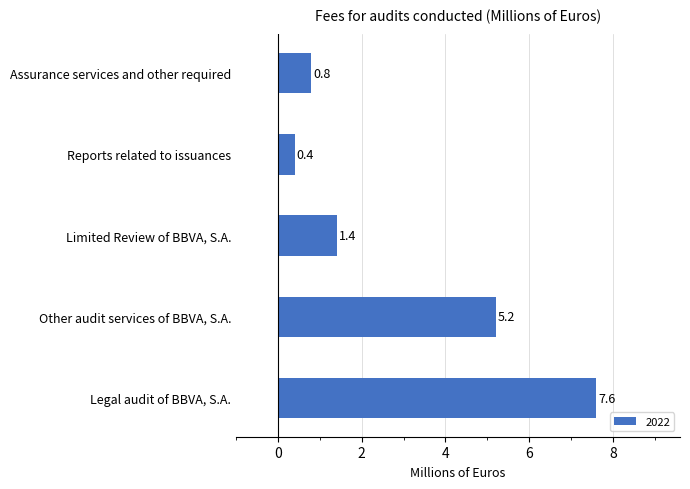

List the labels in order of value, largest first.

Legal audit of BBVA, S.A., Other audit services of BBVA, S.A., Limited Review of BBVA, S.A., Assurance services and other required, Reports related to issuances